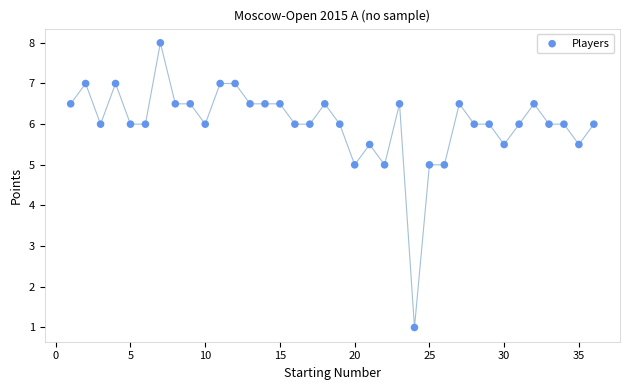

What is the range of Y values (max minus min)?

7.0